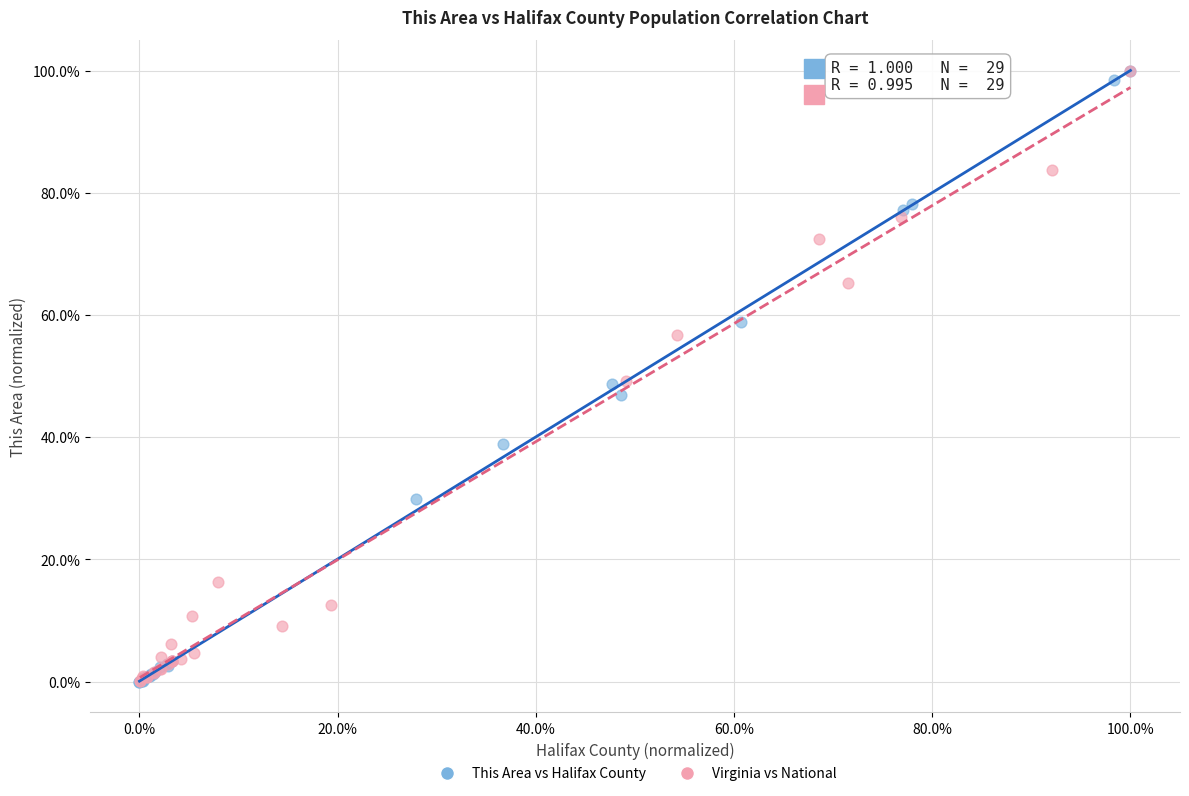

Which series has the widest spread of Y values?

This Area vs Halifax County